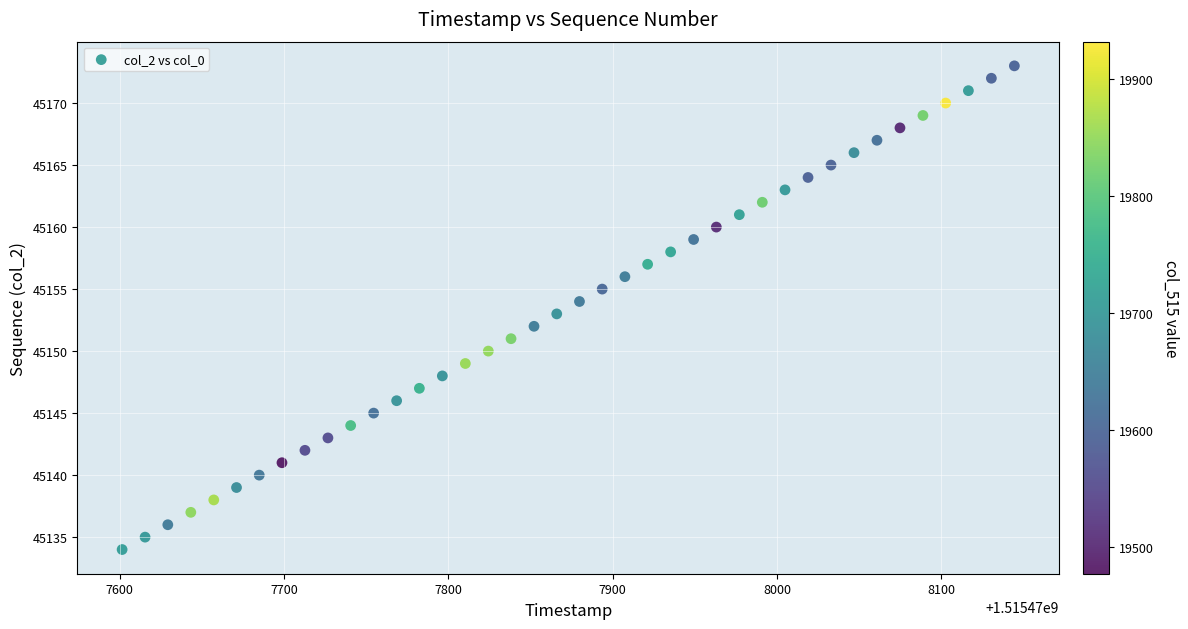

What is the range of Y values (max minus min)?

39